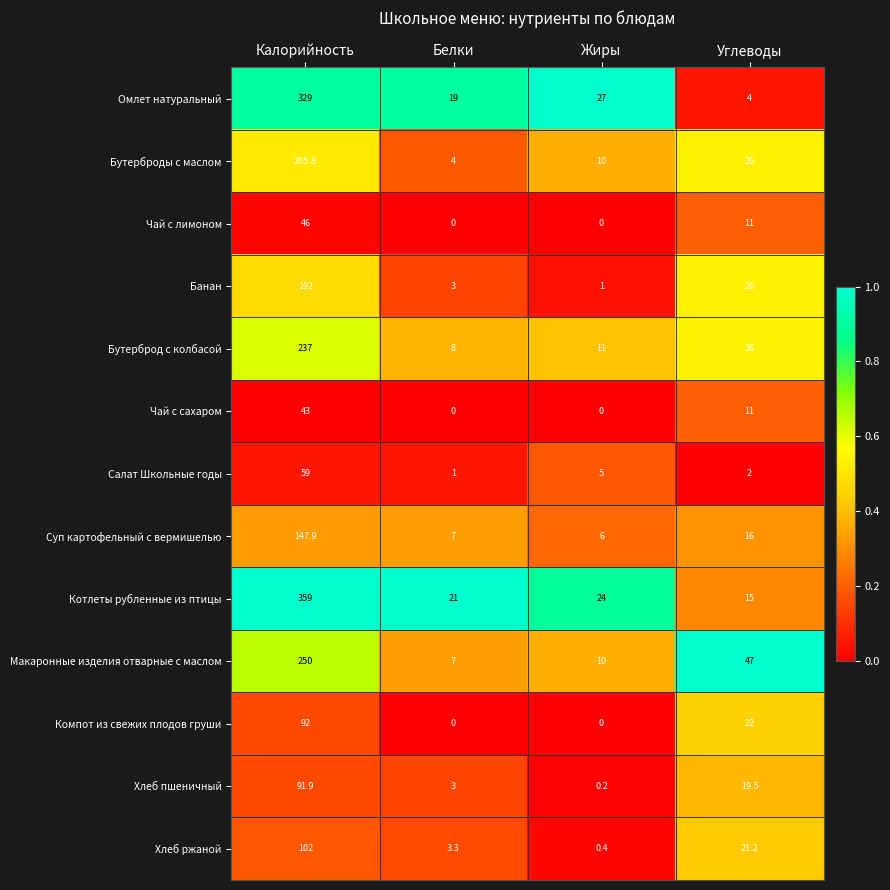

Is it true that Компот из свежих плодов груши equals 92.0 at Калорийность?

True